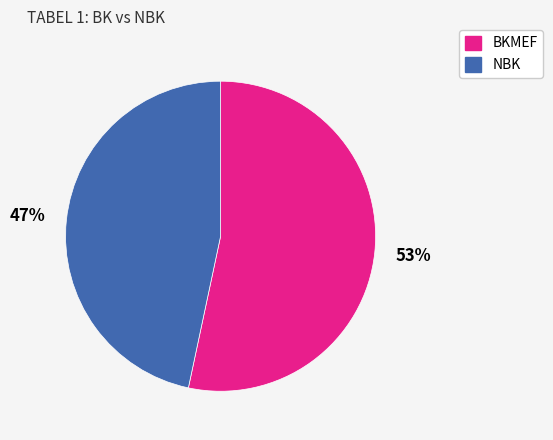

To the nearest percent, what portion does BKMEF represent?

53%